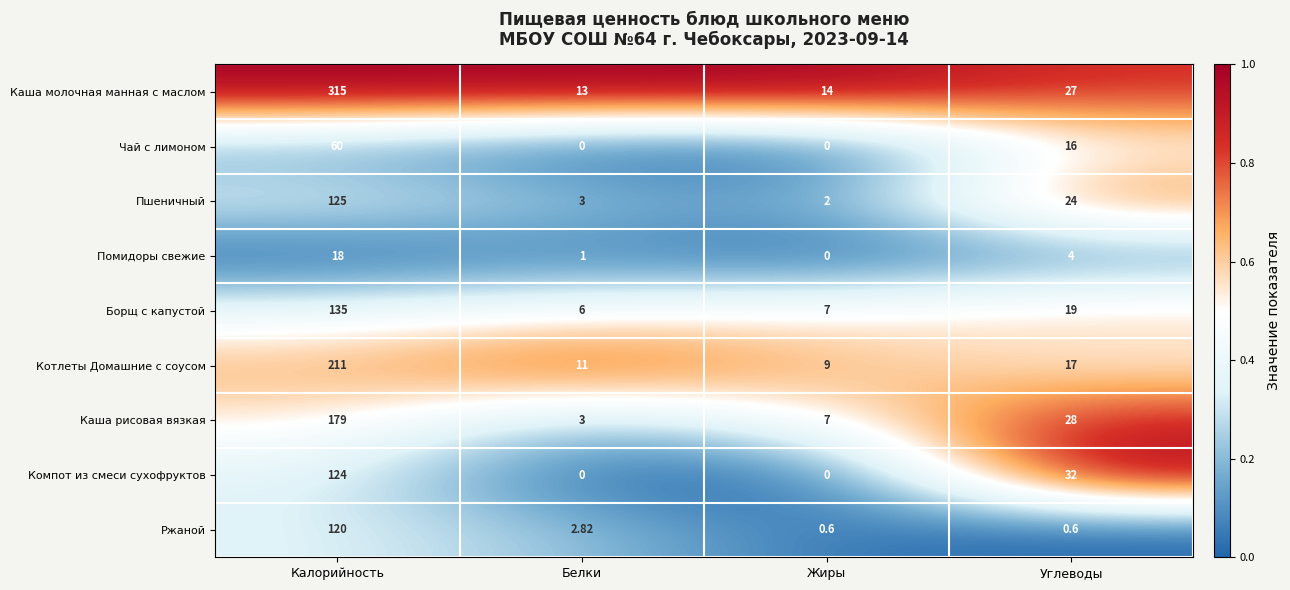

List the series in order of their peak value, lowest first.

Помидоры свежие, Чай с лимоном, Ржаной, Компот из смеси сухофруктов, Пшеничный, Борщ с капустой, Каша рисовая вязкая, Котлеты Домашние с соусом, Каша молочная манная с маслом